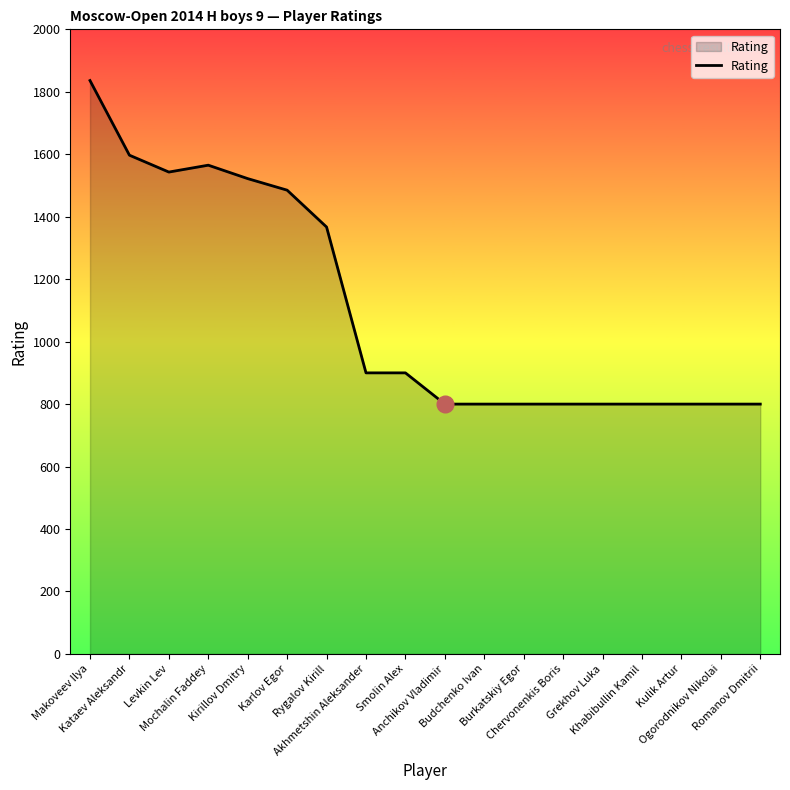

What is the difference between the maximum and minimum values?

1036